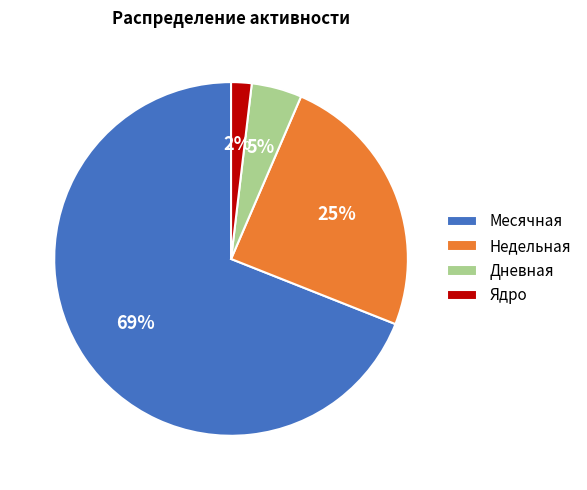

To the nearest percent, what percentage of the pie is Недельная?

25%